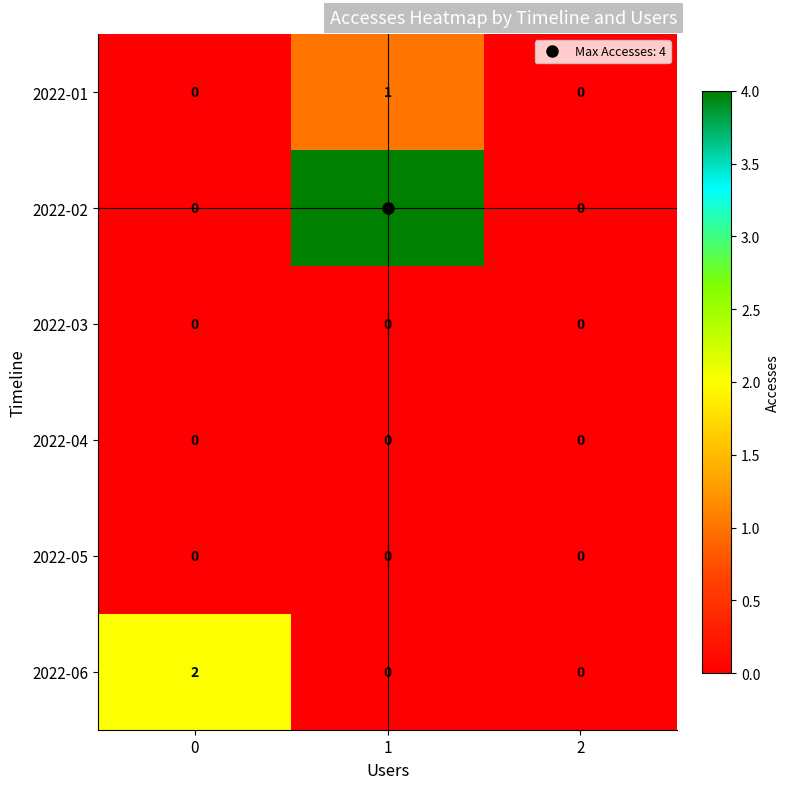

What is the greatest value displayed?

4